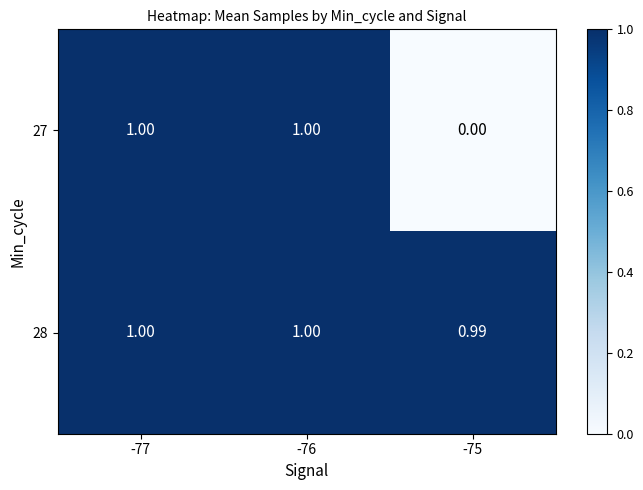

Between -77 and -76, which is larger?

-77